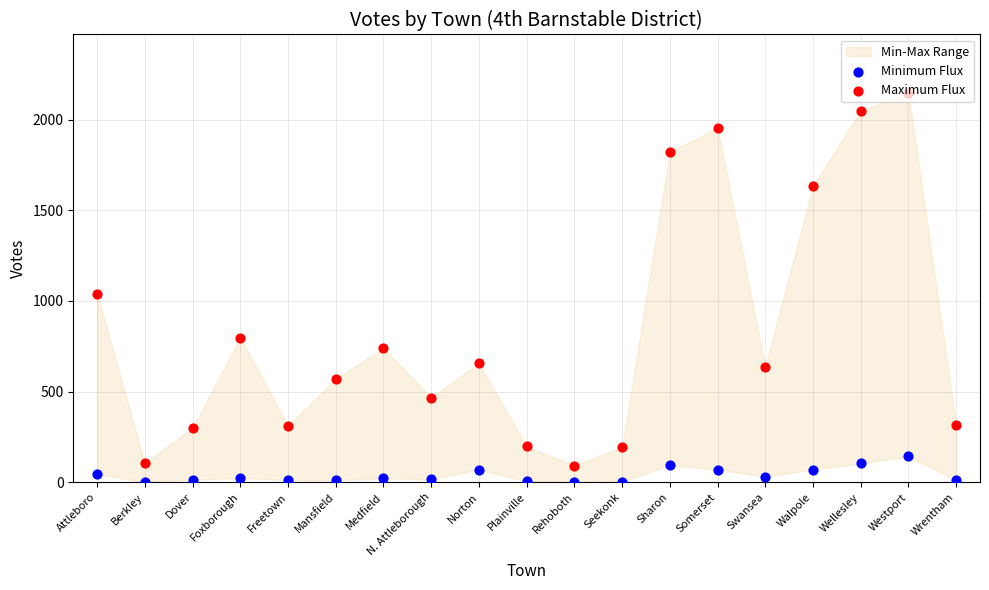

Which series has the largest total across all categories?

Maximum Flux